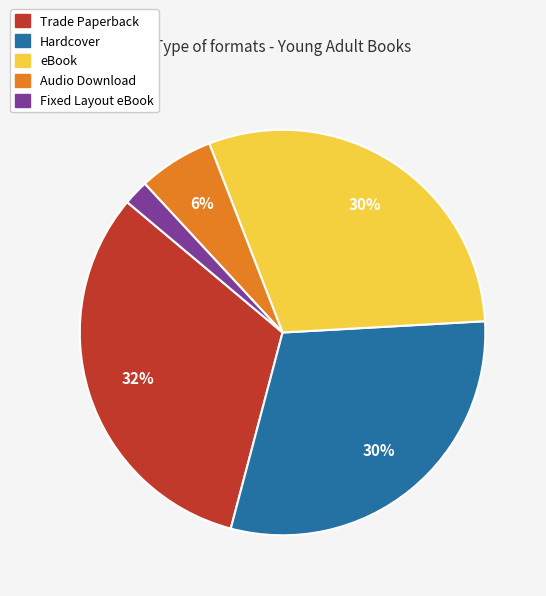

Is Trade Paperback the majority of the pie?

No